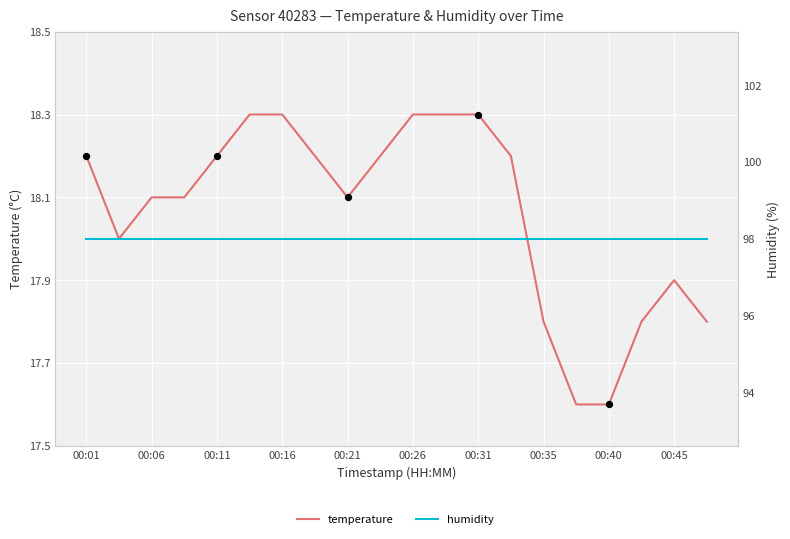

At which category is the sum across all series the highest?

00:26